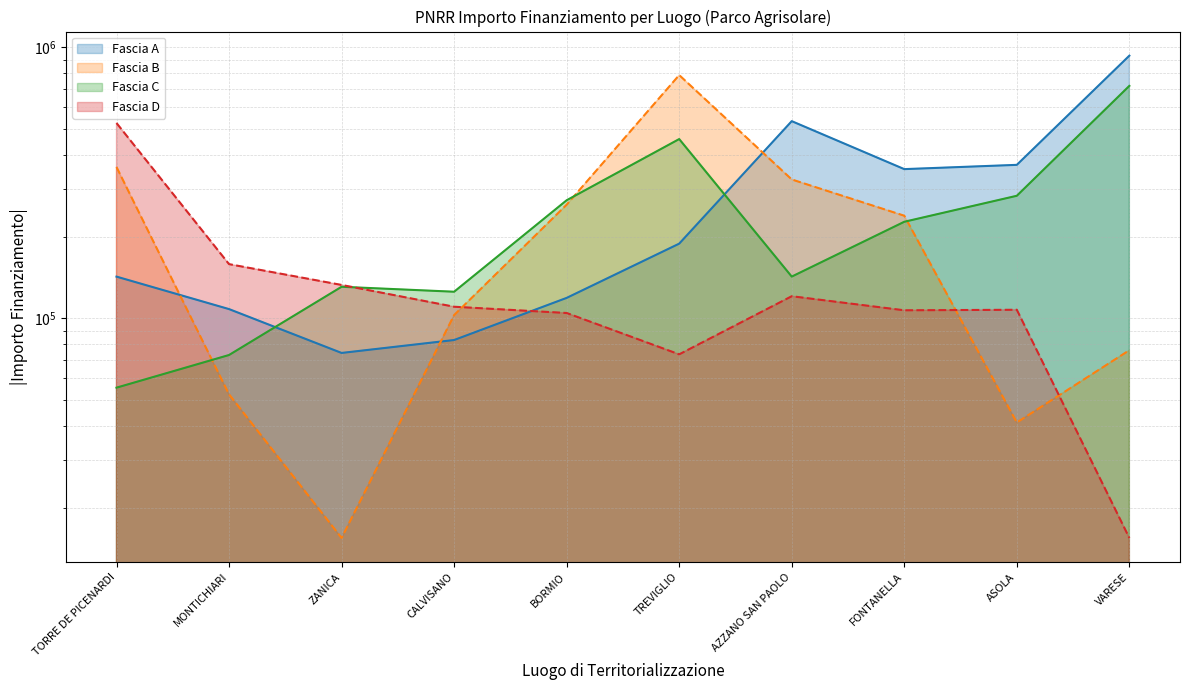

What is the sum of the Fascia B line values at FONTANELLA and ASOLA?

280021.6